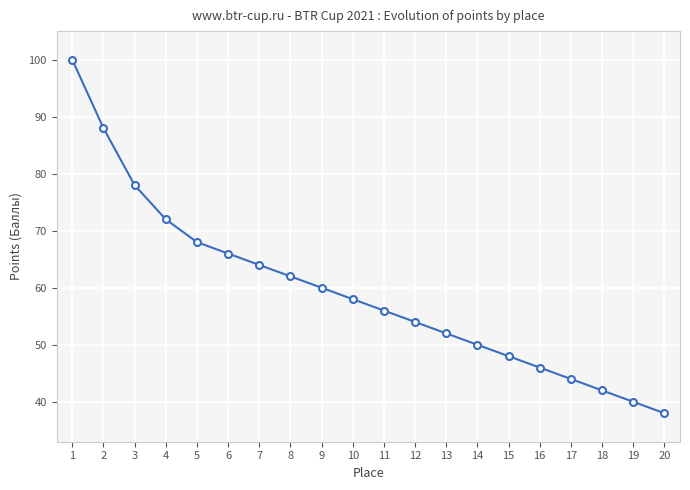

The chart shows a value of 117 at 5. True or false?

False